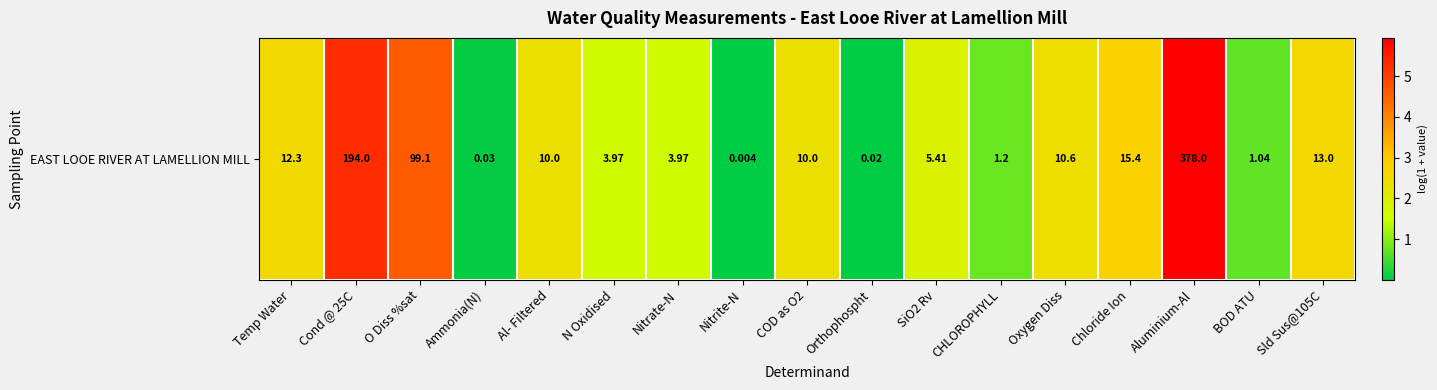

Rank the categories by value from lowest to highest.

Nitrite-N, Orthophospht, Ammonia(N), BOD ATU, CHLOROPHYLL, N Oxidised, Nitrate-N, SiO2 Rv, Al- Filtered, COD as O2, Oxygen Diss, Temp Water, Sld Sus@105C, Chloride Ion, O Diss %sat, Cond @ 25C, Aluminium-Al